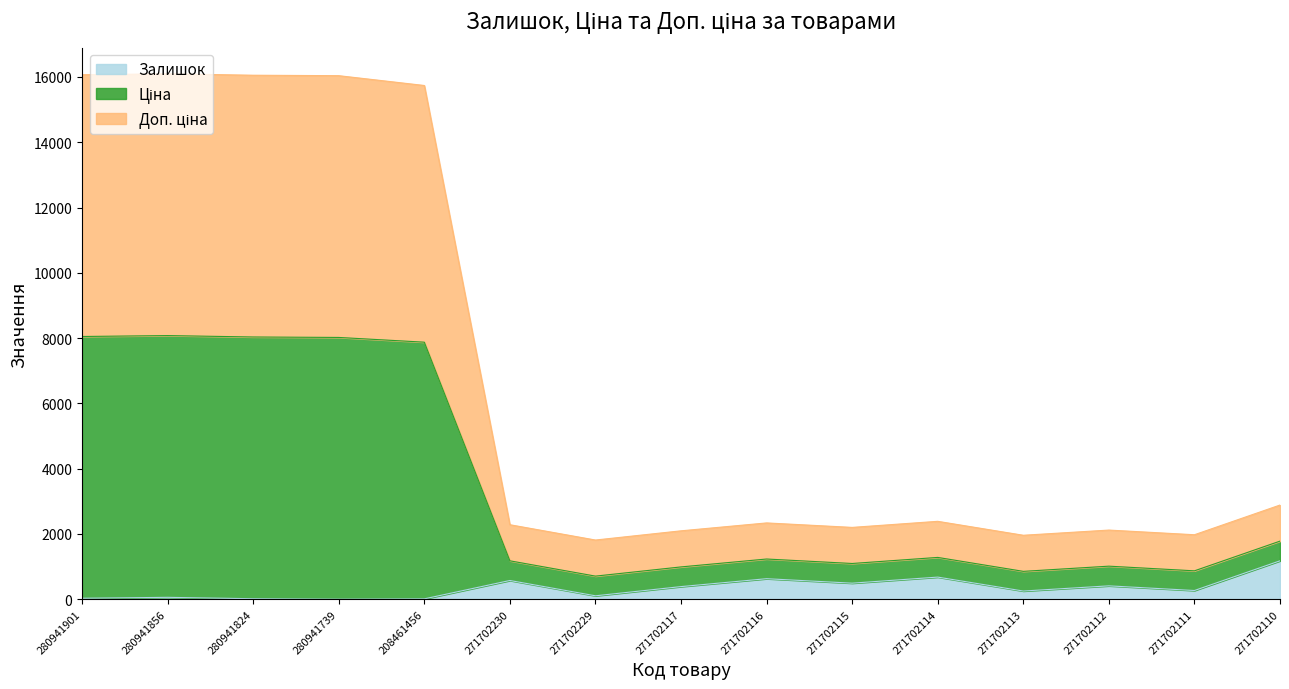

What is the difference between the maximum and minimum values in the Доп. ціна series?

7369.3